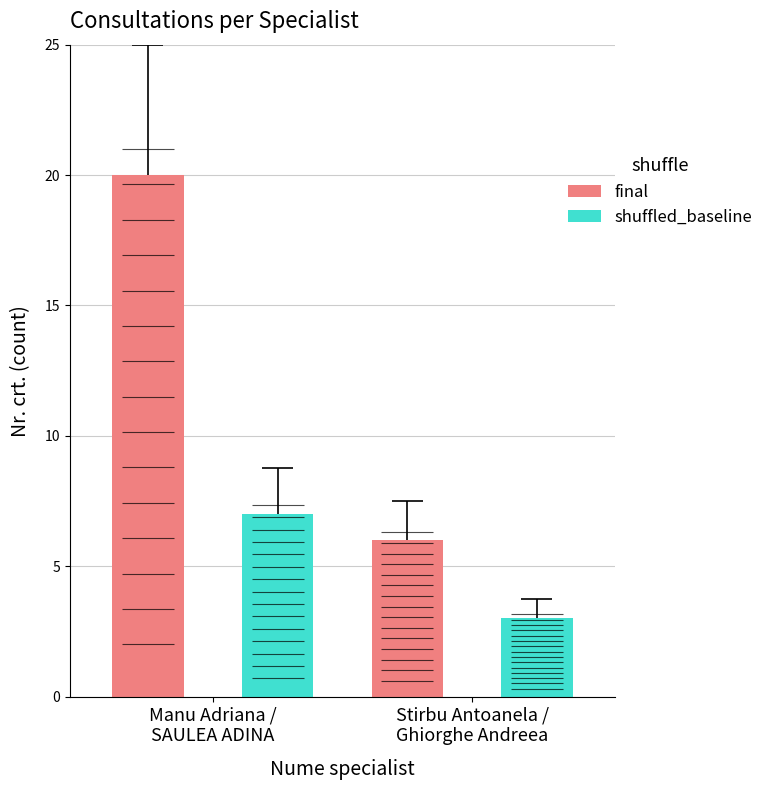

What is the label of the 2nd bar from the left?

Stirbu Antoanela /
Ghiorghe Andreea